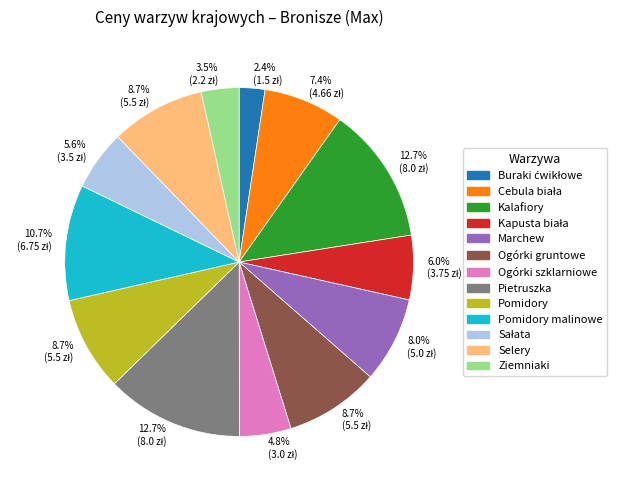

Count the number of slices in the pie.

13